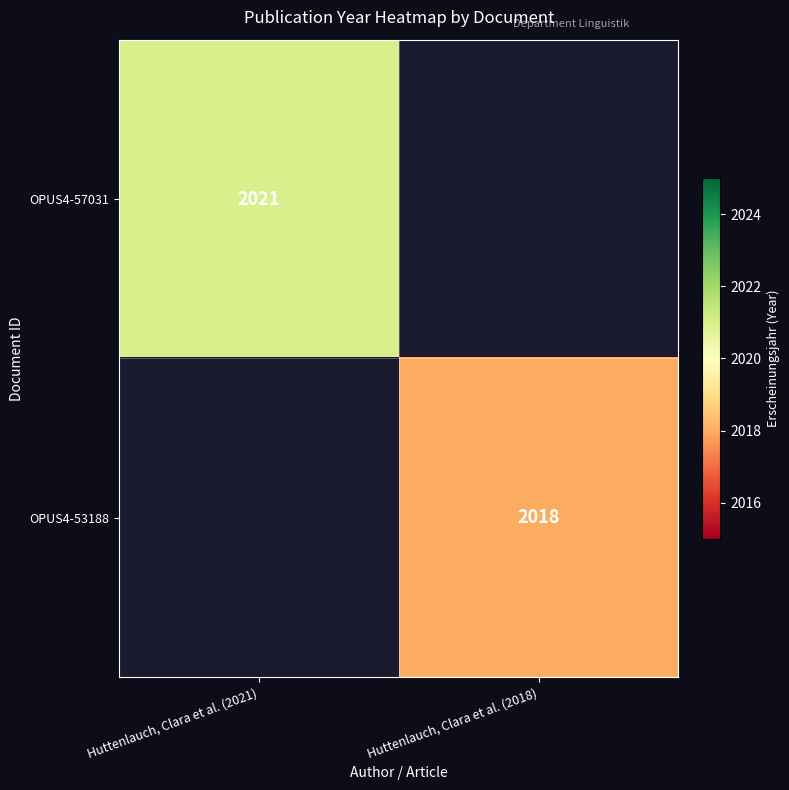

At which category is the sum across all series the highest?

Huttenlauch, Clara et al. (2021)